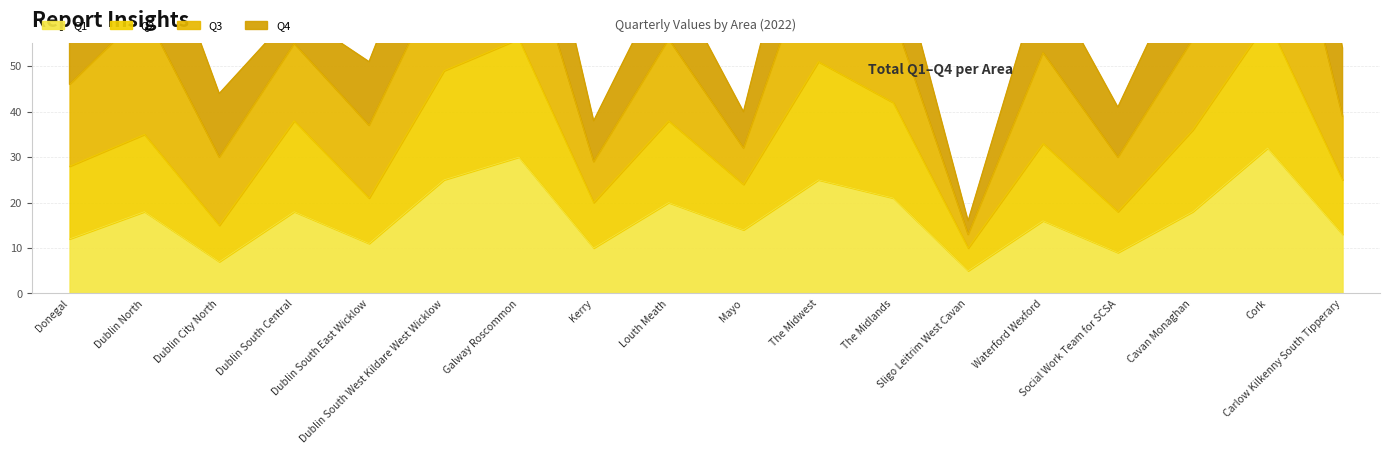

How many data points does each series have?

18